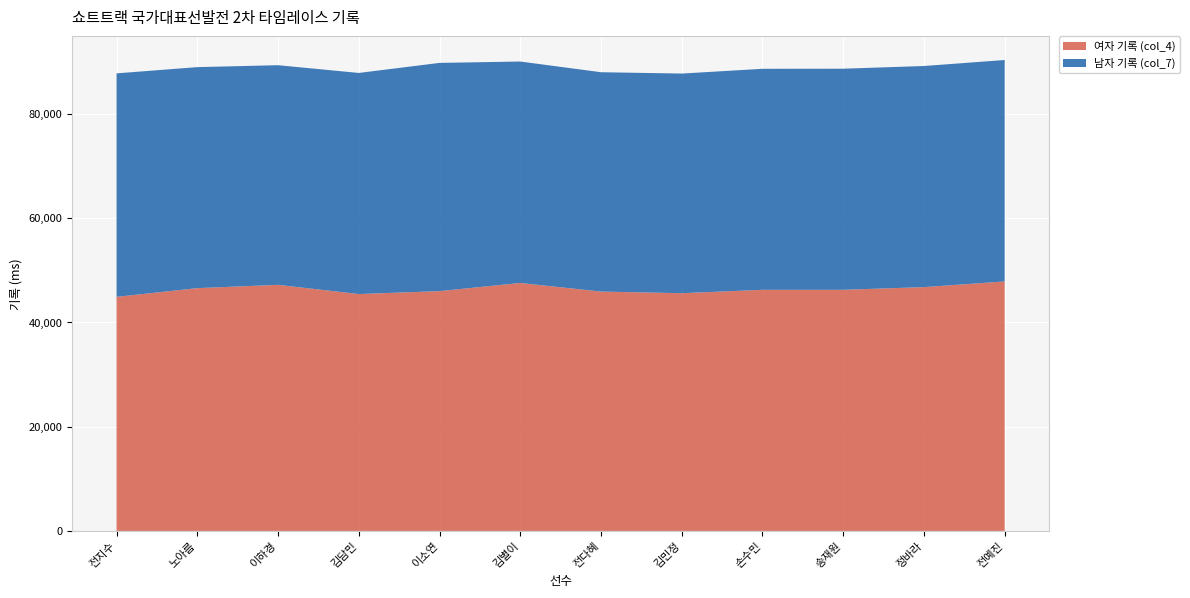

Reading left to right, what are all the values shown in this chart?

여자 기록 (col_4): 전지수=44870	노아름=46538	이하경=47170	김담민=45405	이소연=45966	김별이=47530	전다혜=45882	김민정=45567	손수민=46216	송재원=46218	정바라=46735	전예진=47821
남자 기록 (col_7): 전지수=42840	노아름=42370	이하경=42105	김담민=42387	이소연=43752	김별이=42450	전다혜=42049	김민정=42105	손수민=42370	송재원=42386	정바라=42387	전예진=42450